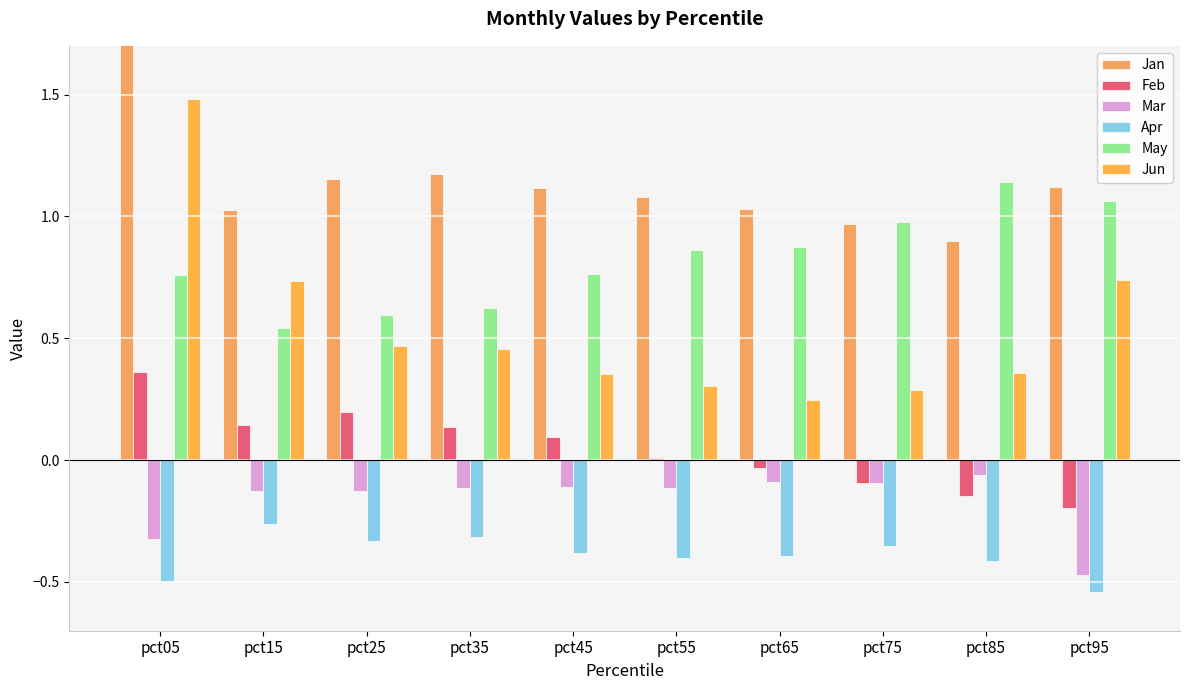

Which has a higher value, pct45 or pct95?

pct95